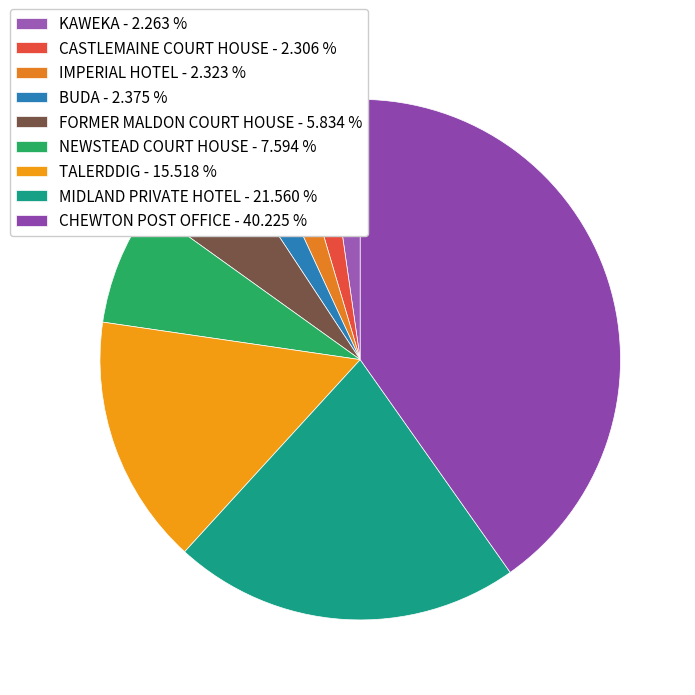

To the nearest percent, what percentage of the pie is TALERDDIG?

16%